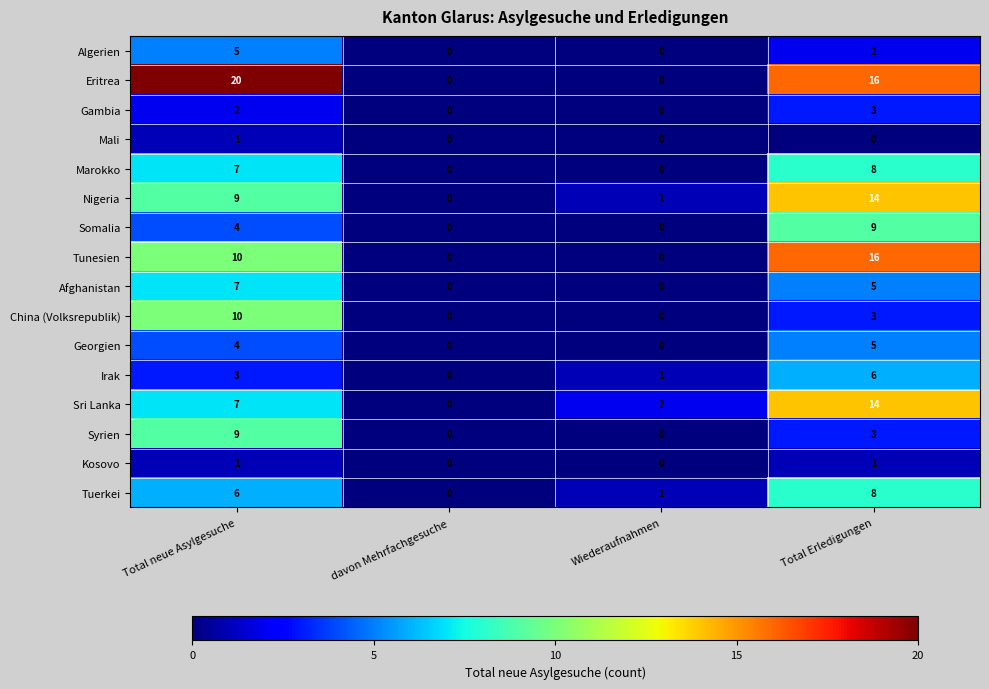

What is the maximum value shown in the chart?

20